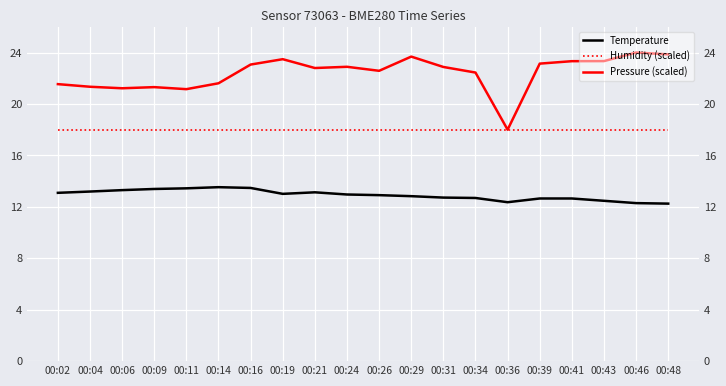

List the series in order of their overall mean, lowest first.

Temperature, Humidity (scaled), Pressure (scaled)